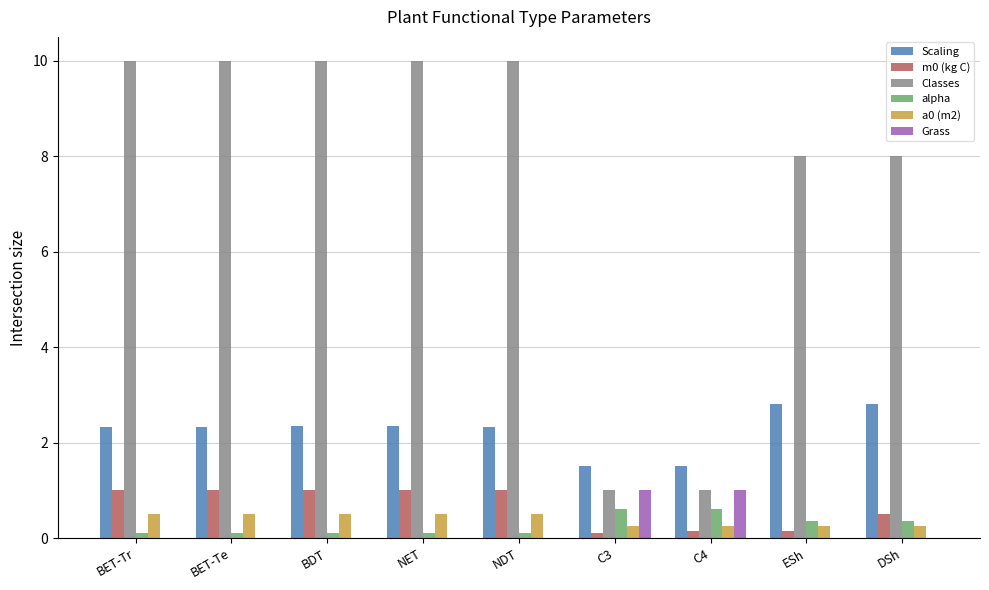

Is the value of a0 (m2) at DSh greater than the value of Classes at BET-Tr?

No